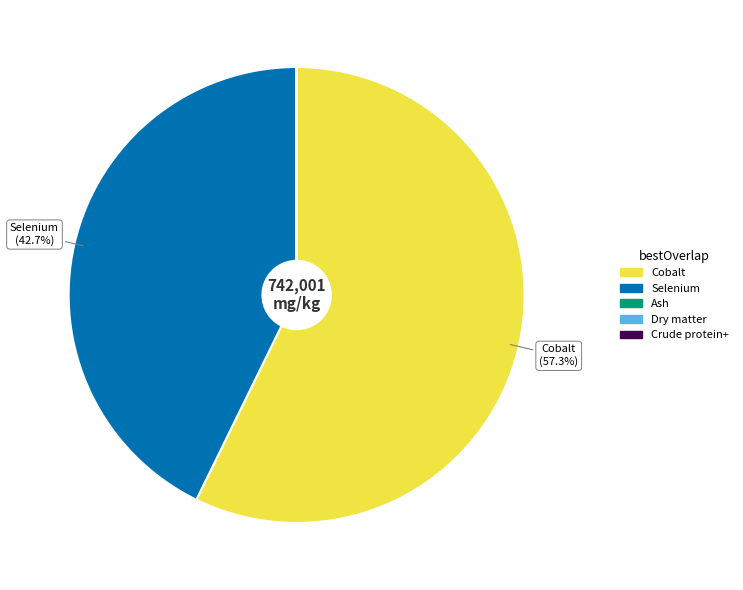

Does Cobalt represent more than half of the total?

Yes